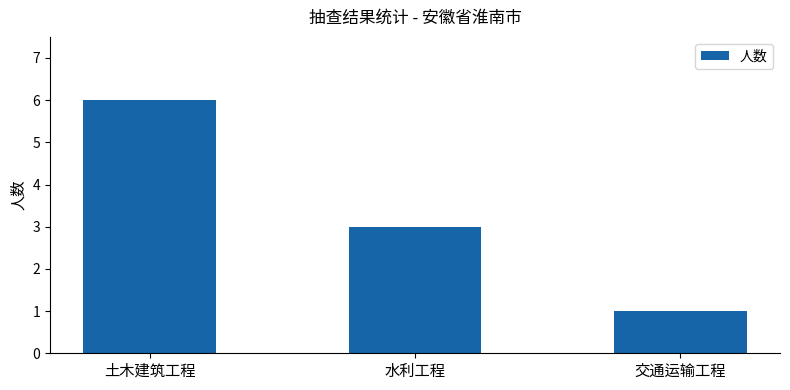

What is the maximum value shown in the chart?

6